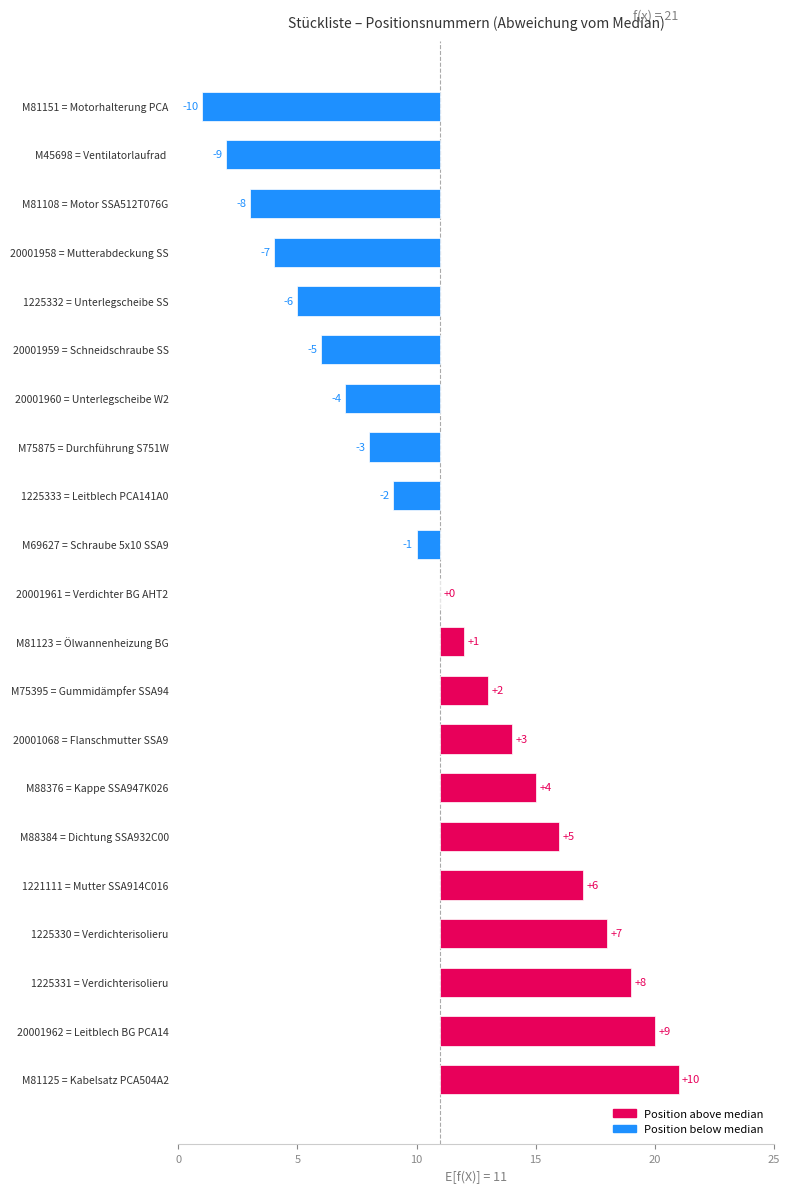

What is the difference between the values at 20001958 = Mutterabdeckung SS and 20001961 = Verdichter BG AHT2?

7